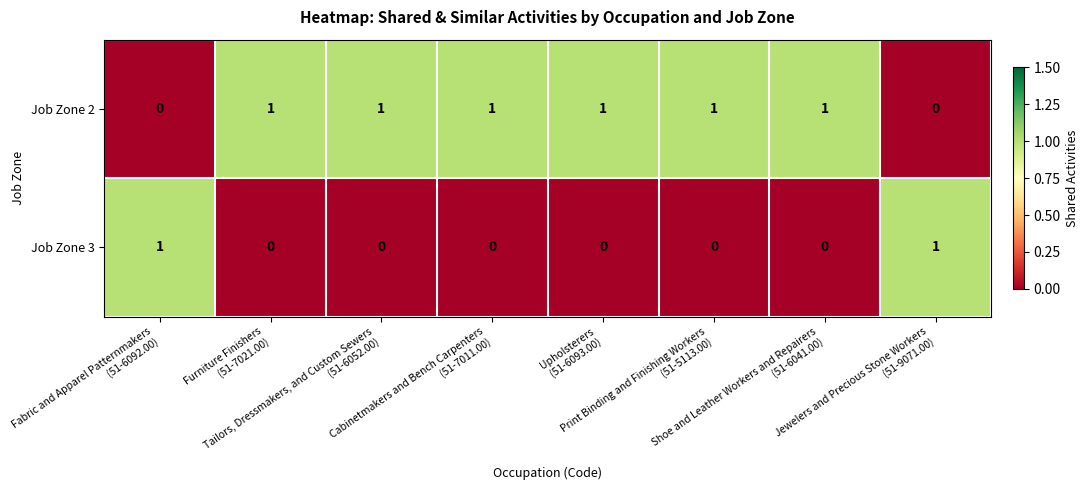

At how many categories does at least one series exceed 0?

8